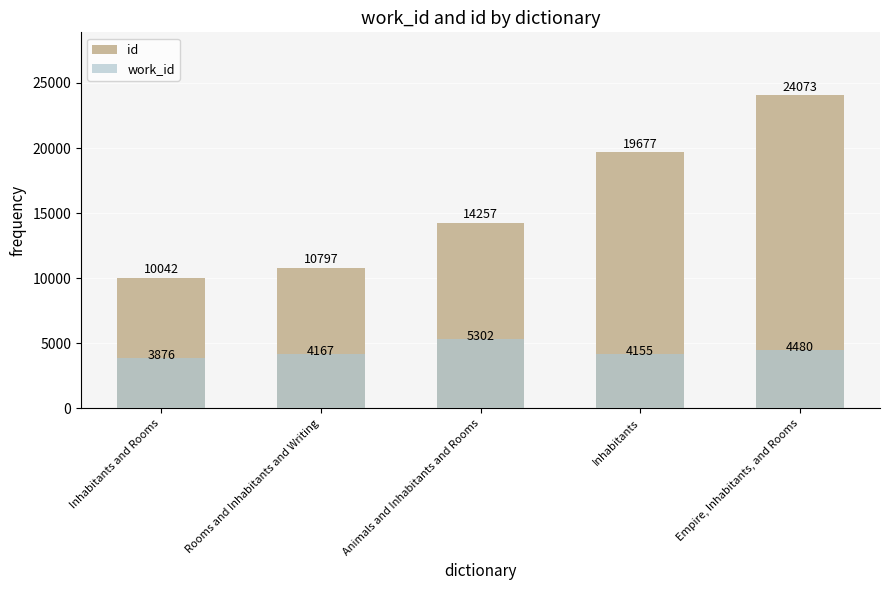

What is the difference between the highest and lowest values at Inhabitants and Rooms?

6166